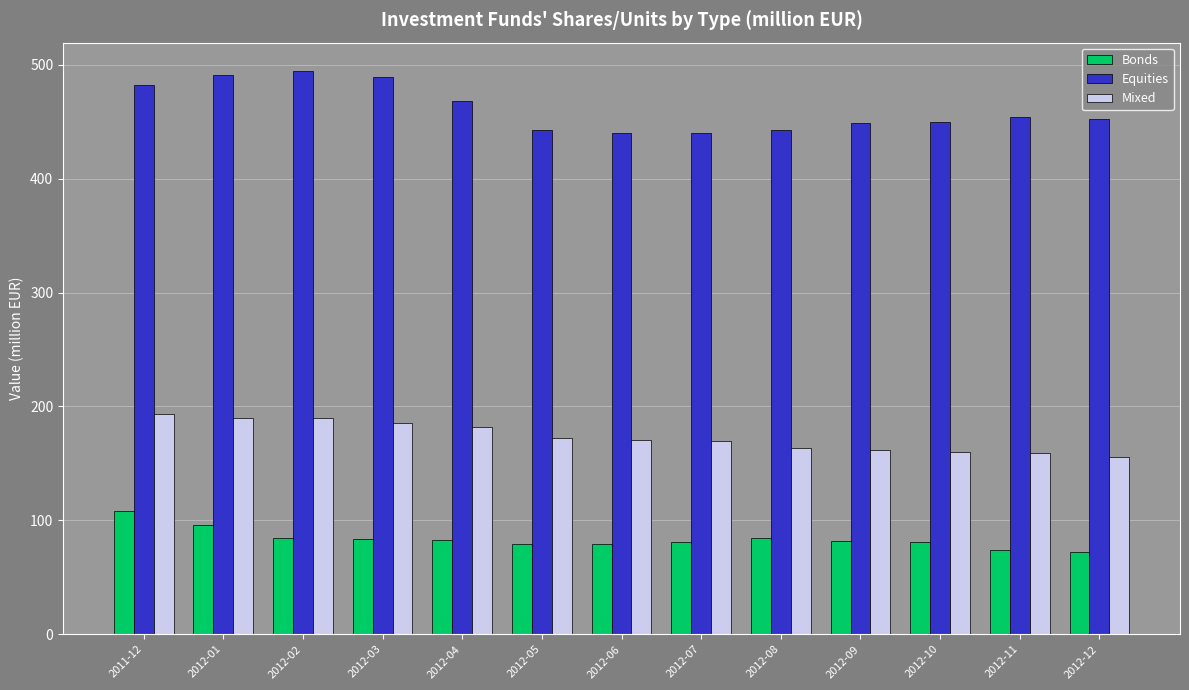

What is the minimum value for Mixed?

155.4